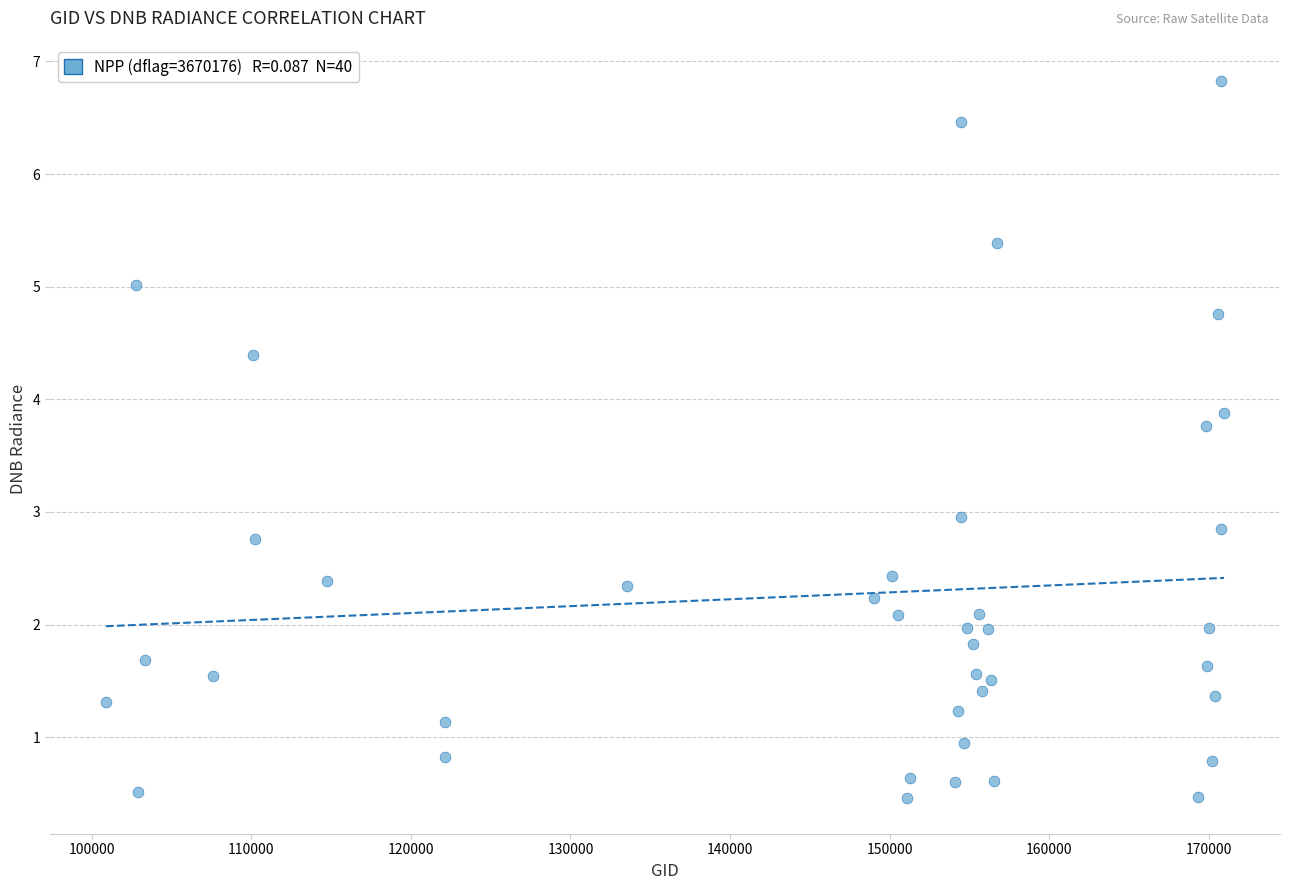

What is the range of X values (max minus min)?

70075.0